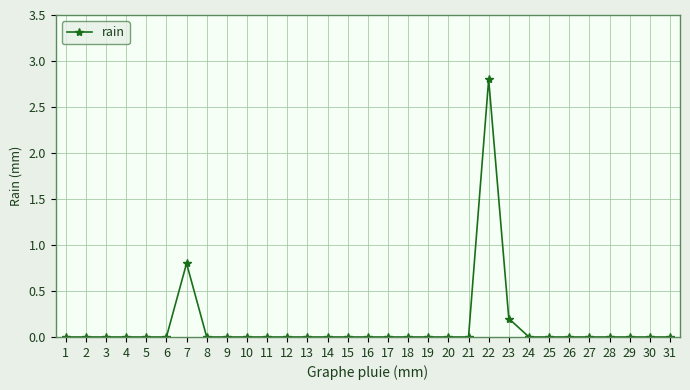

Is it true that the value at 5 is 0.0?

True